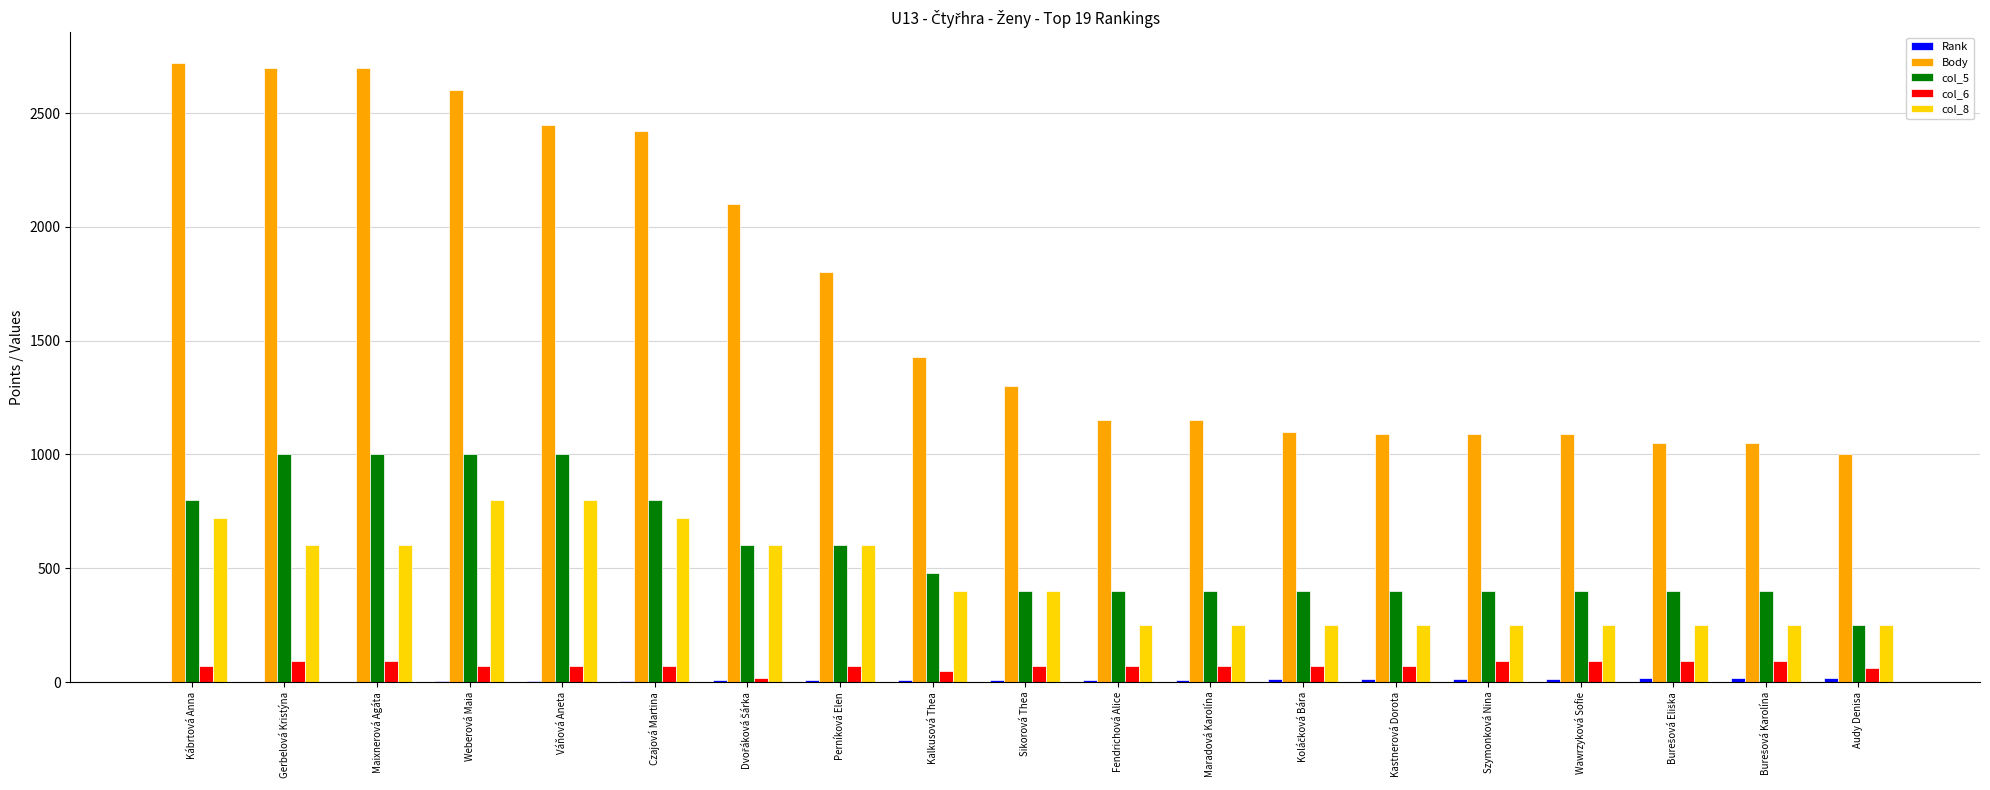

What is the sum of all col_8 values?

8490